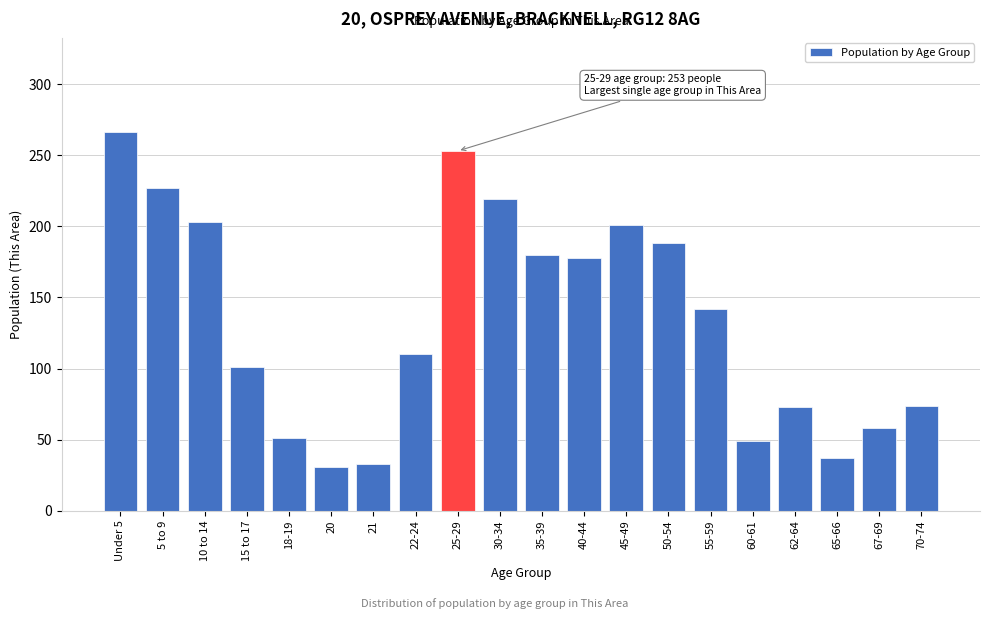

What is the value of the 15th bar from the left?

142